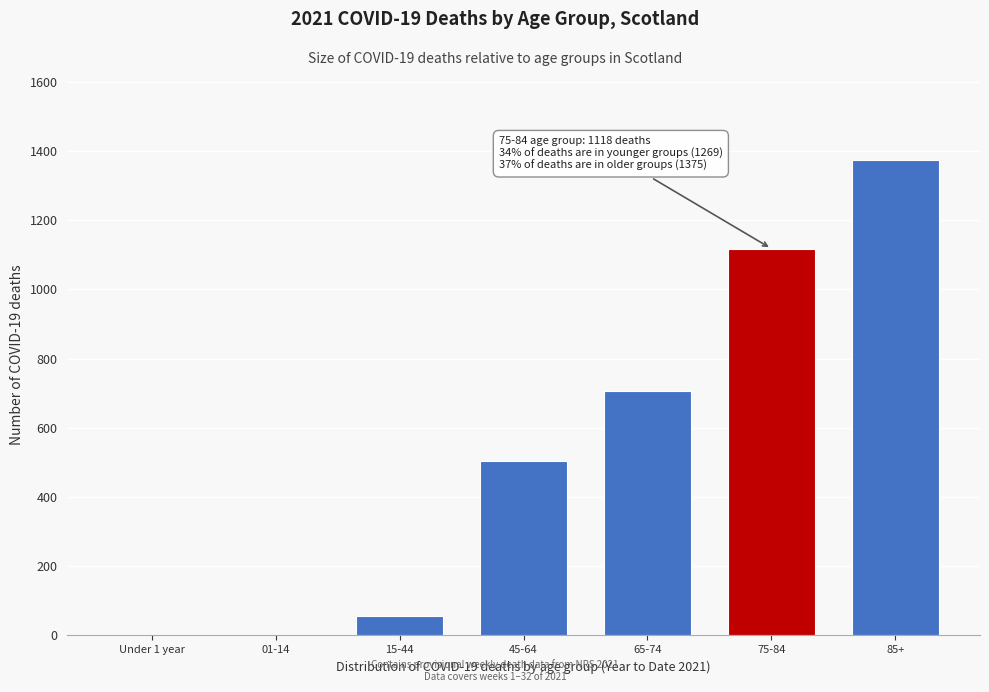

What is the greatest value displayed?

1375